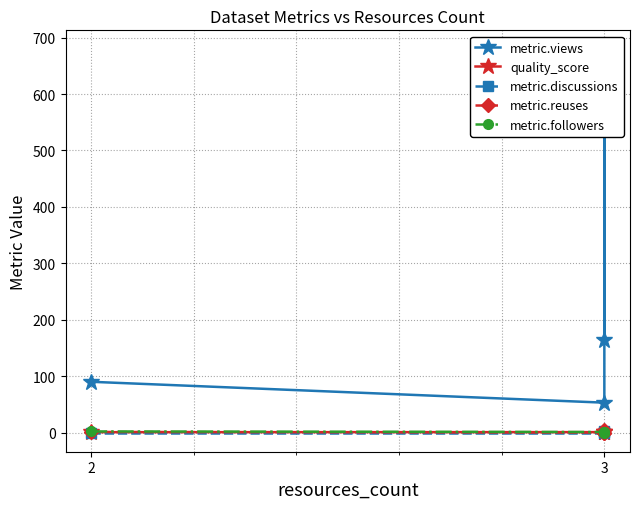

At which label does metric.followers first exceed 1?

2